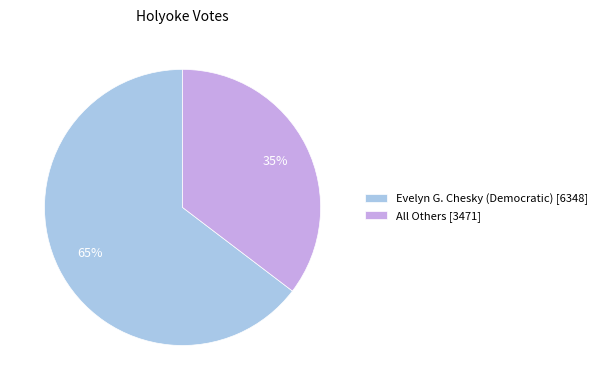

Combined, do All Others [3471] and Evelyn G. Chesky (Democratic) [6348] account for over 50%?

Yes